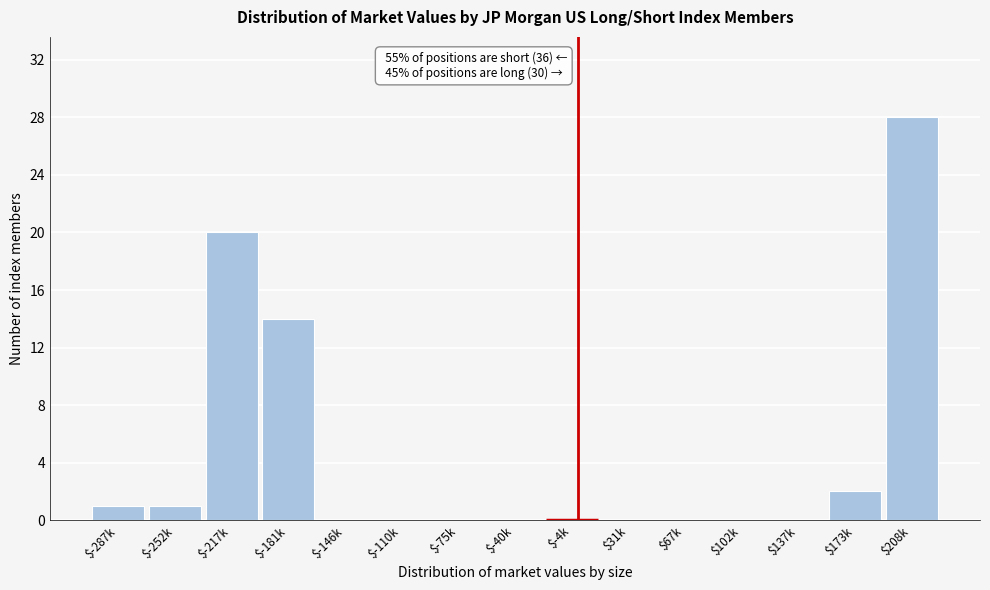

The value at $67k is -13. True or false?

False